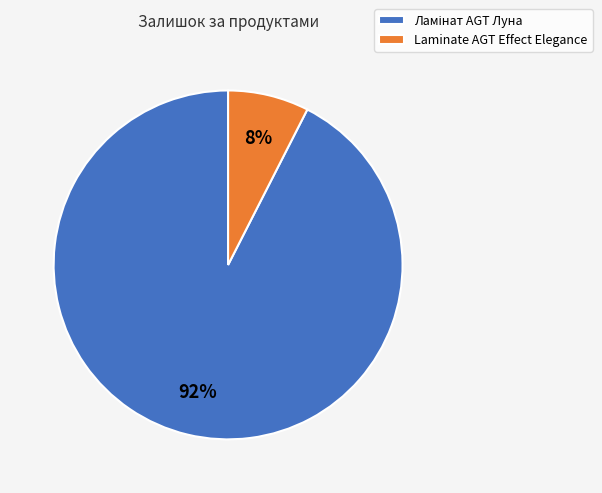

To the nearest percent, what portion does Laminate AGT Effect Elegance represent?

8%